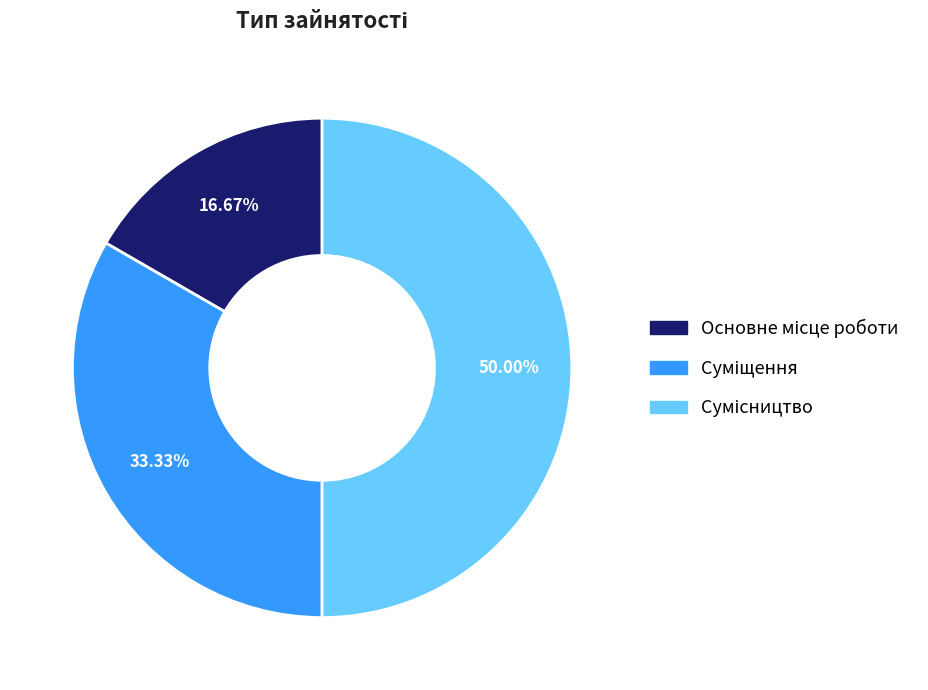

Count the number of slices in the pie.

3